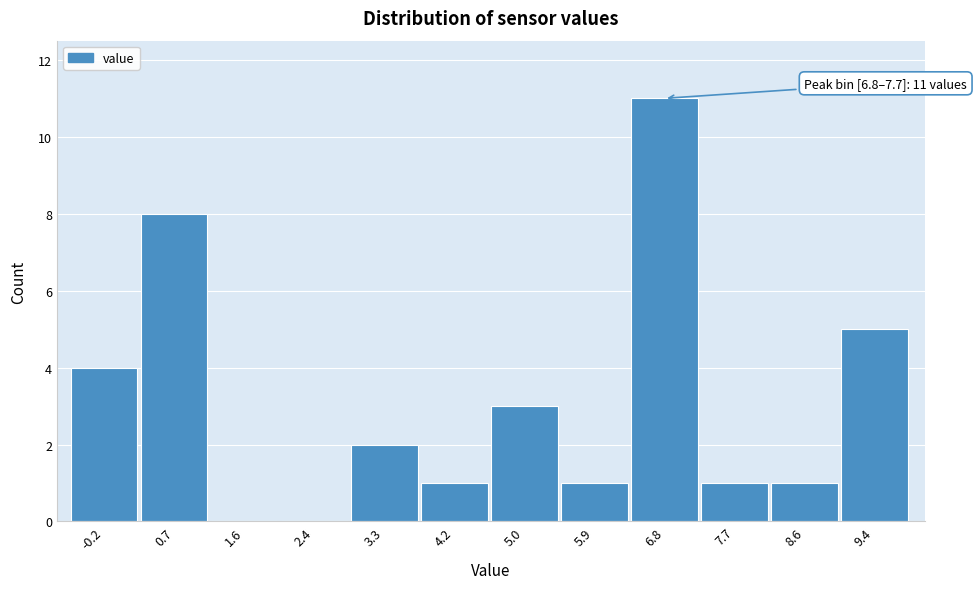

Reading left to right, extract all data points from this chart.

-0.2=4	0.7=8	1.6=0	2.4=0	3.3=2	4.2=1	5.0=3	5.9=1	6.8=11	7.7=1	8.6=1	9.4=5